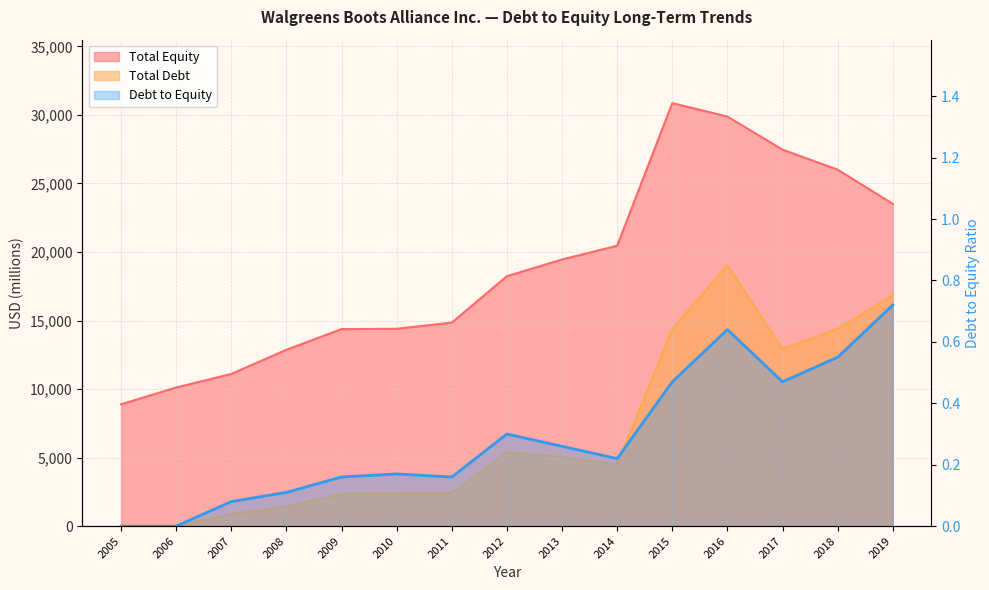

Which series has the widest spread of values?

Total Equity